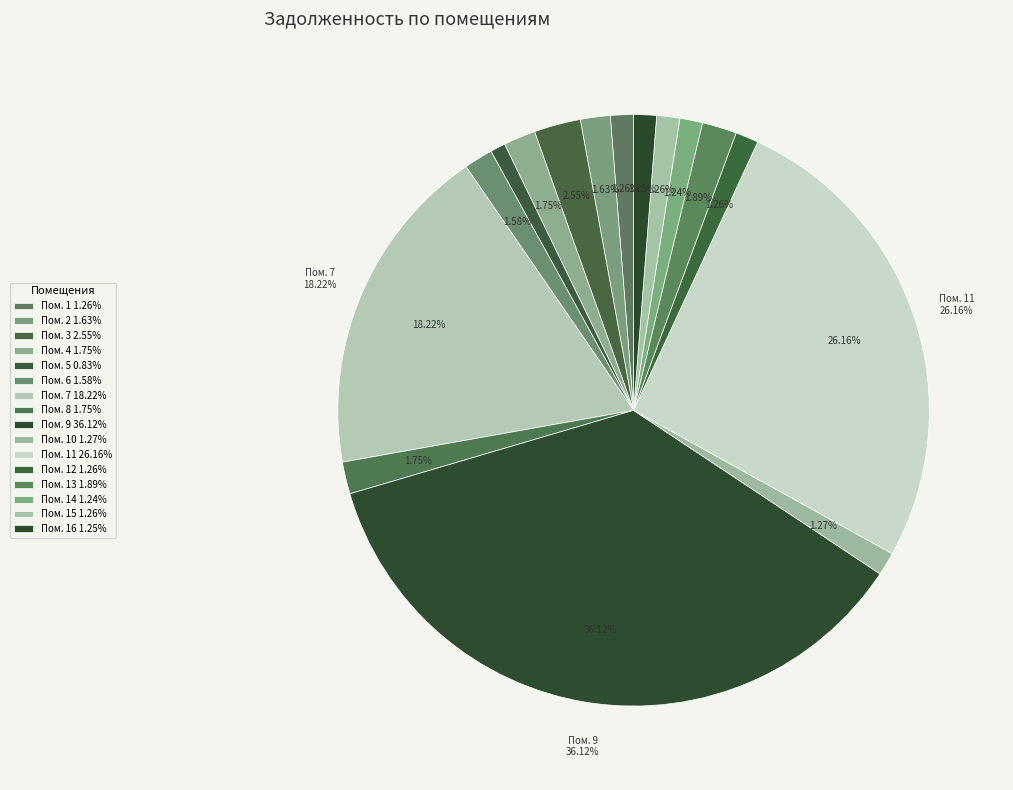

To the nearest percent, what percentage of the pie is 3?

3%